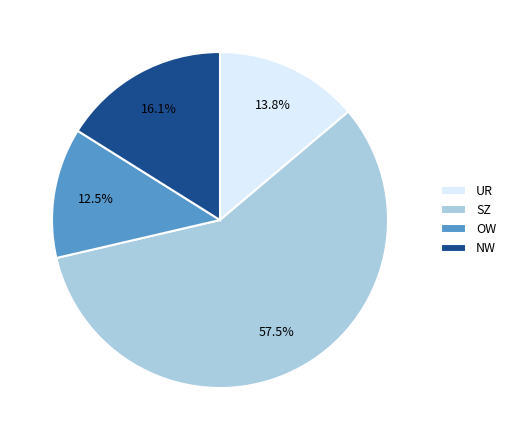

How many segments does this pie chart have?

4